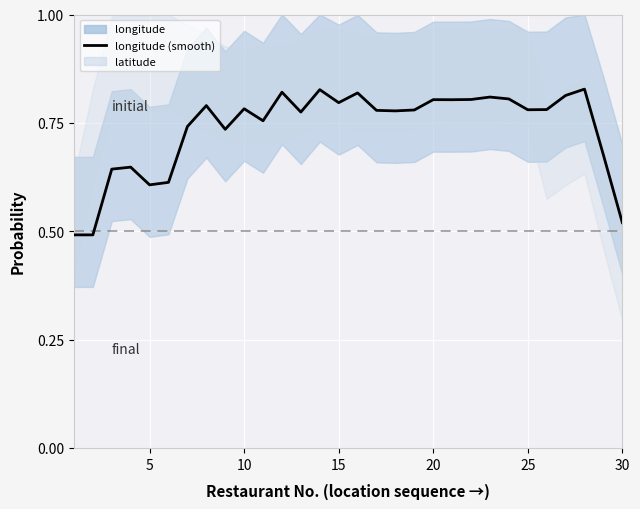

How many lines are shown in the chart?

1